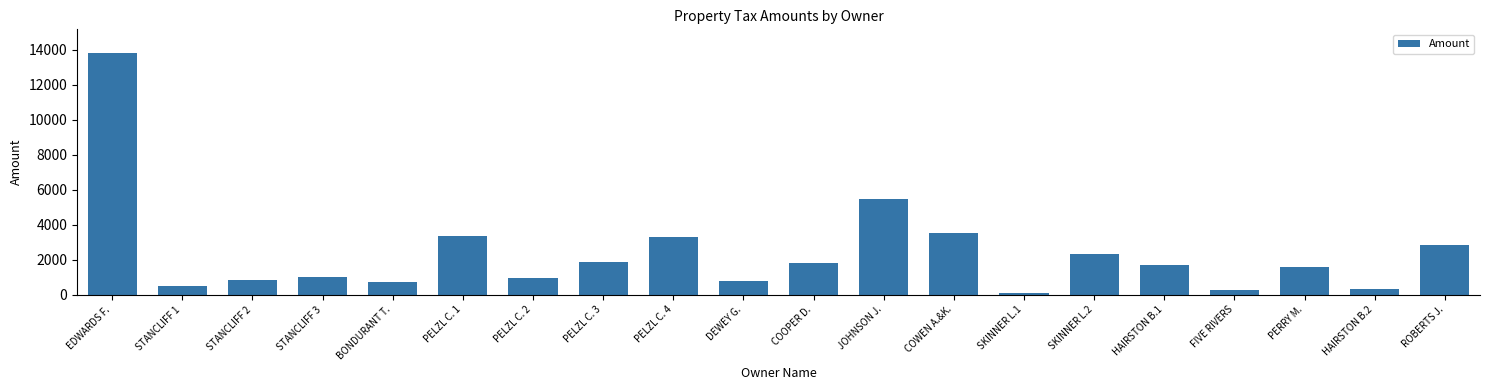

What is the difference between the values at DEWEY G. and PELZL C. 3?

1079.3